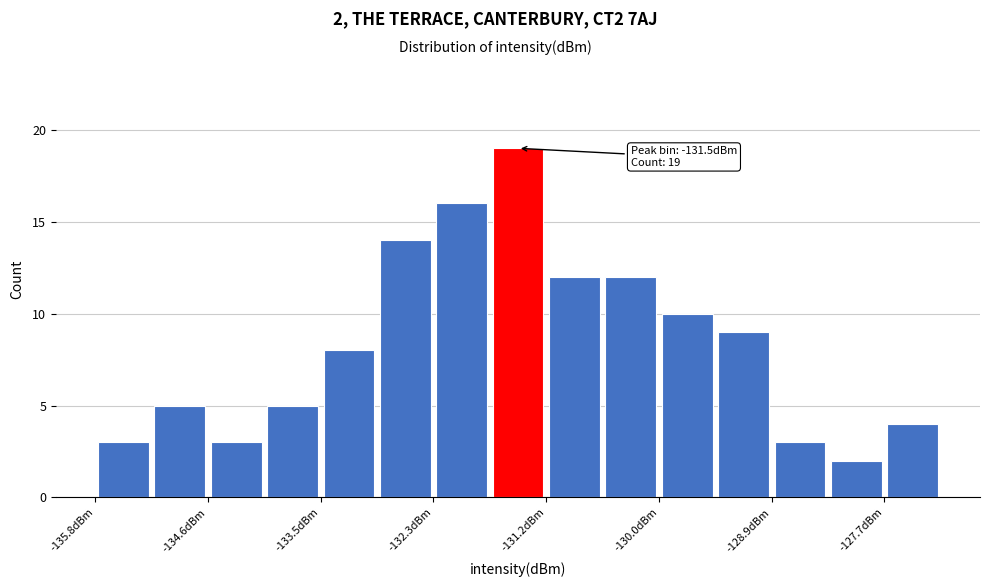

Read against the x-axis, roughly where is the centre of the tallest bar?

-131.4